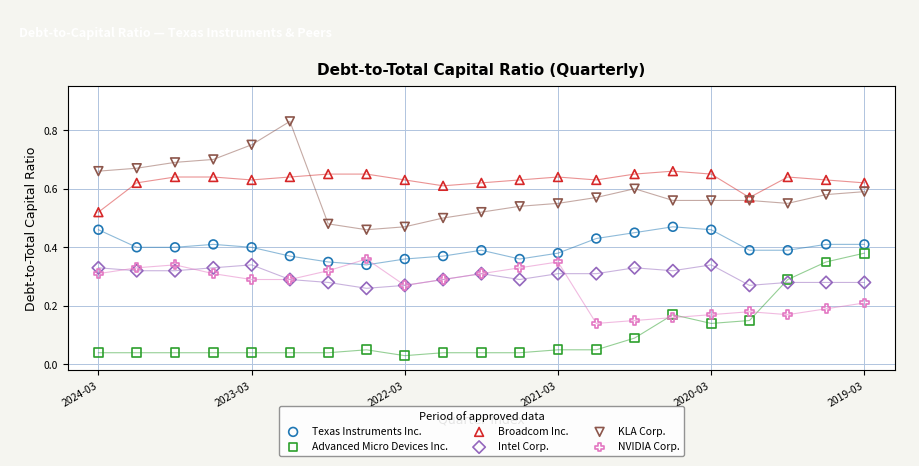

Which series reaches the maximum Y coordinate?

KLA Corp.